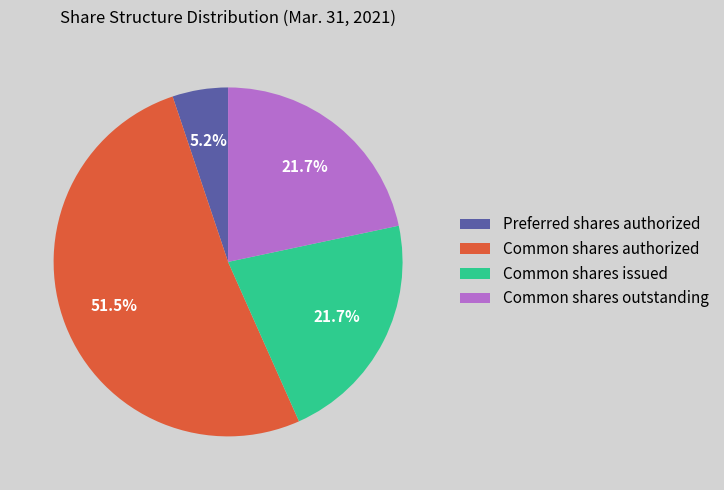

Is there a majority slice in this chart?

Yes